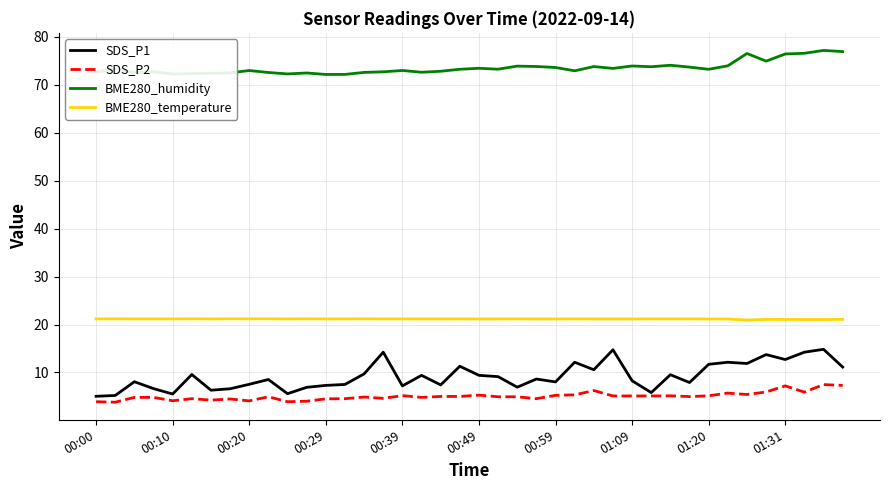

What is the maximum value for BME280_humidity?

77.2